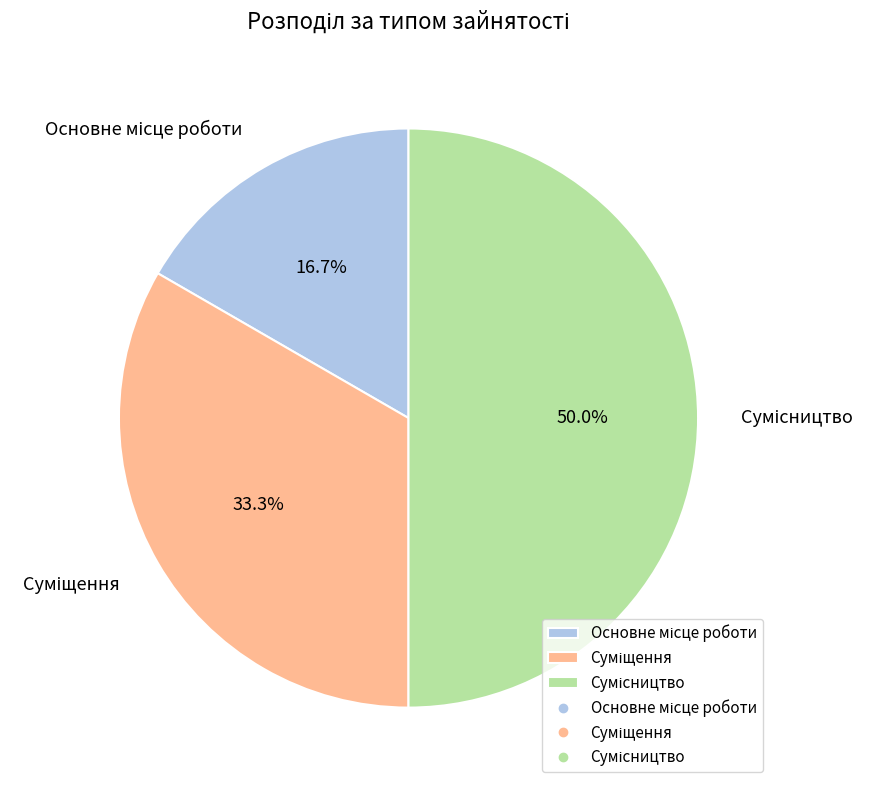

Which has a higher value, Основне місце роботи or Сумісництво?

Сумісництво